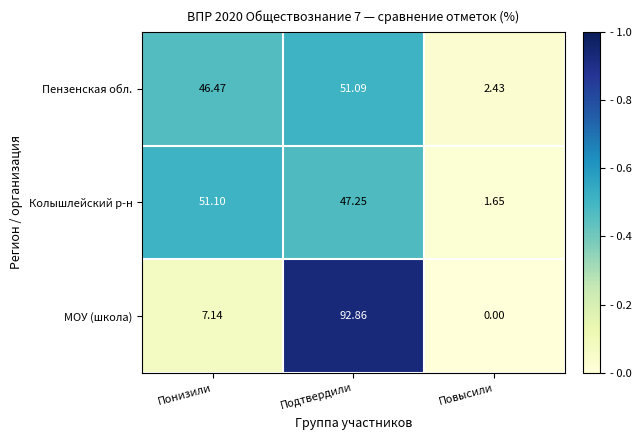

Which category has the highest value across all series?

Подтвердили